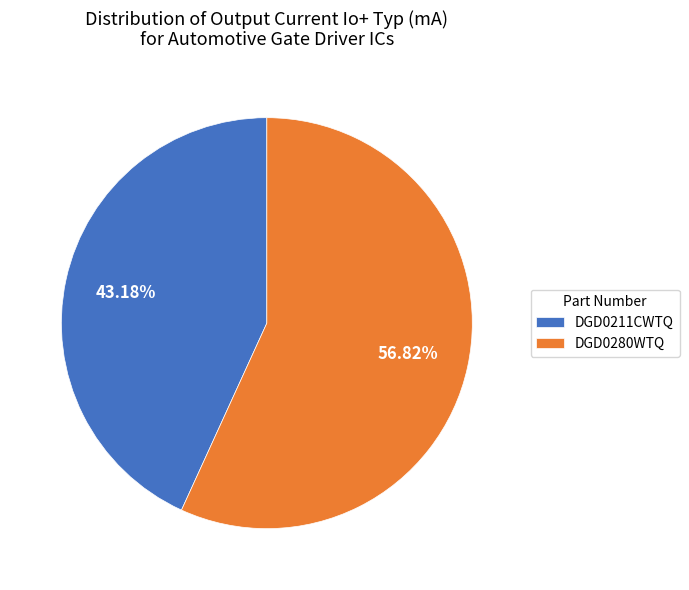

Rank the categories by value from highest to lowest.

DGD0280WTQ, DGD0211CWTQ